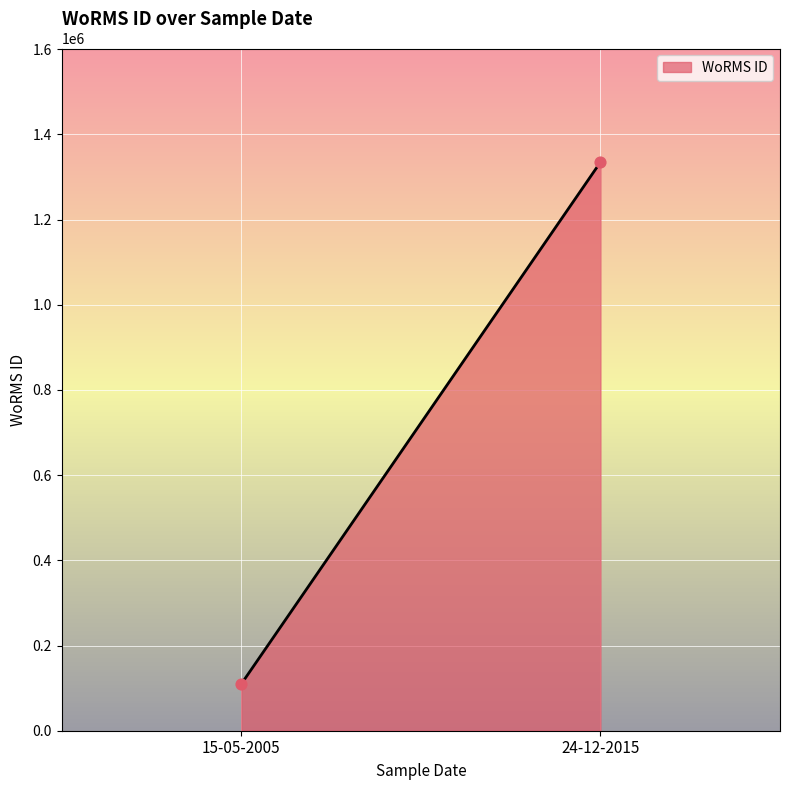

What is the range of Y values (max minus min)?

1225311